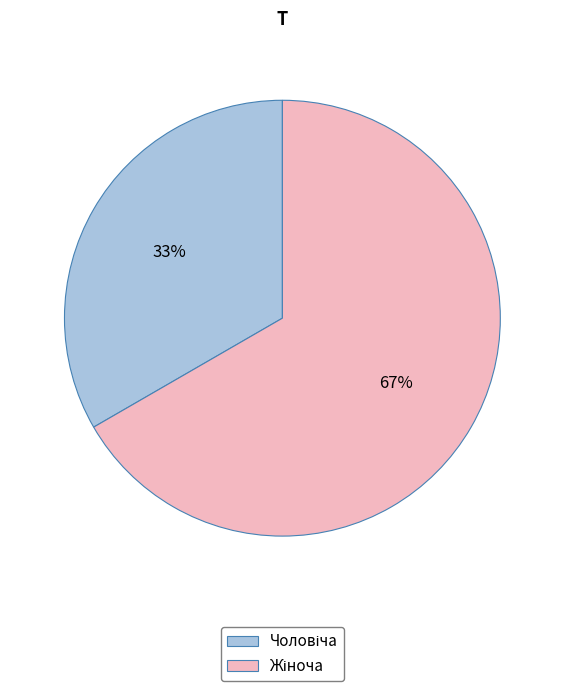

Is there a majority slice in this chart?

Yes